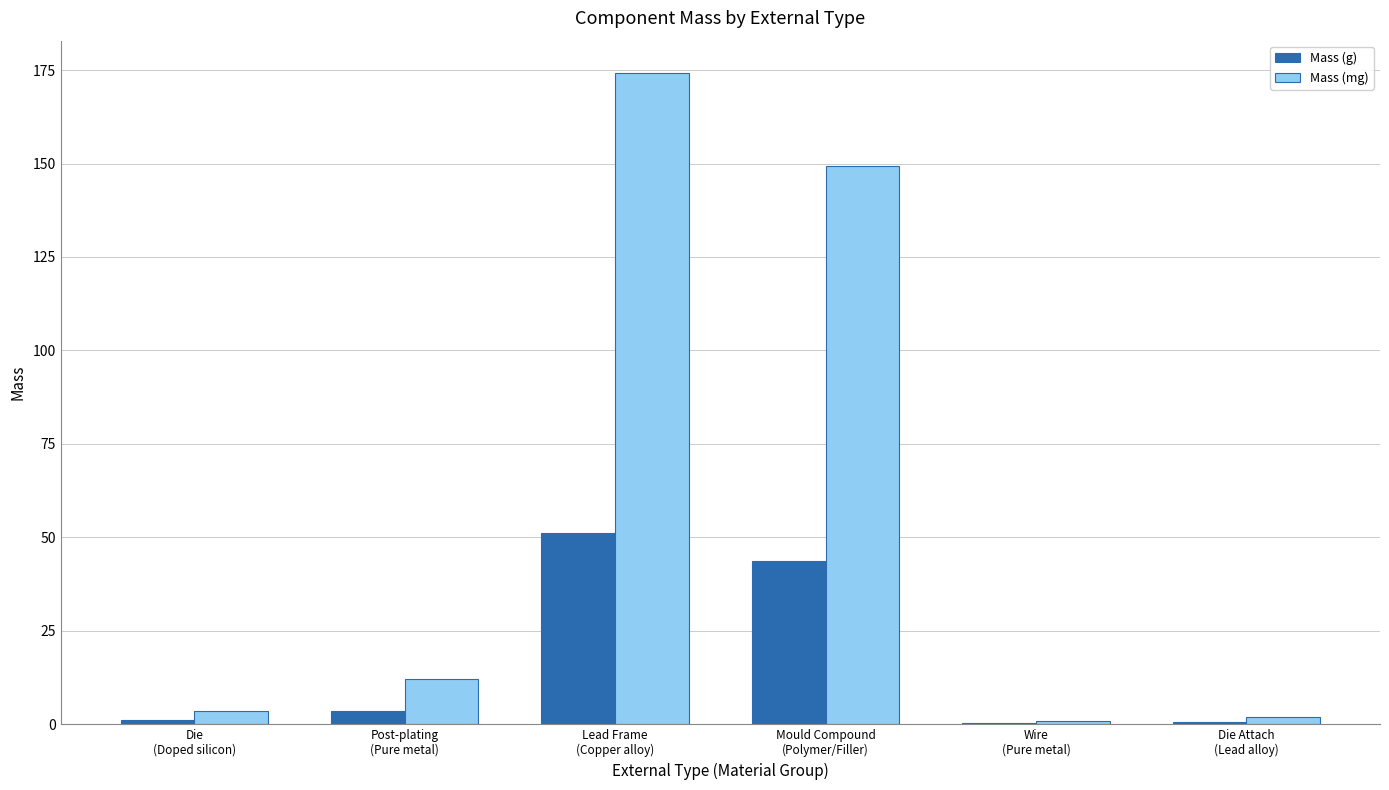

How many series are shown in this chart?

2